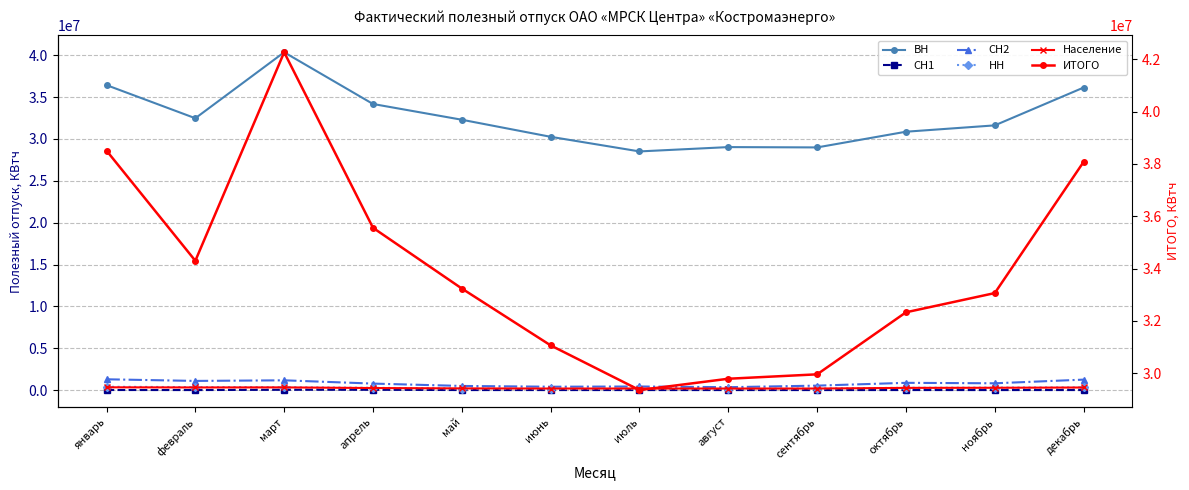

Which series has the largest total across all categories?

ИТОГО